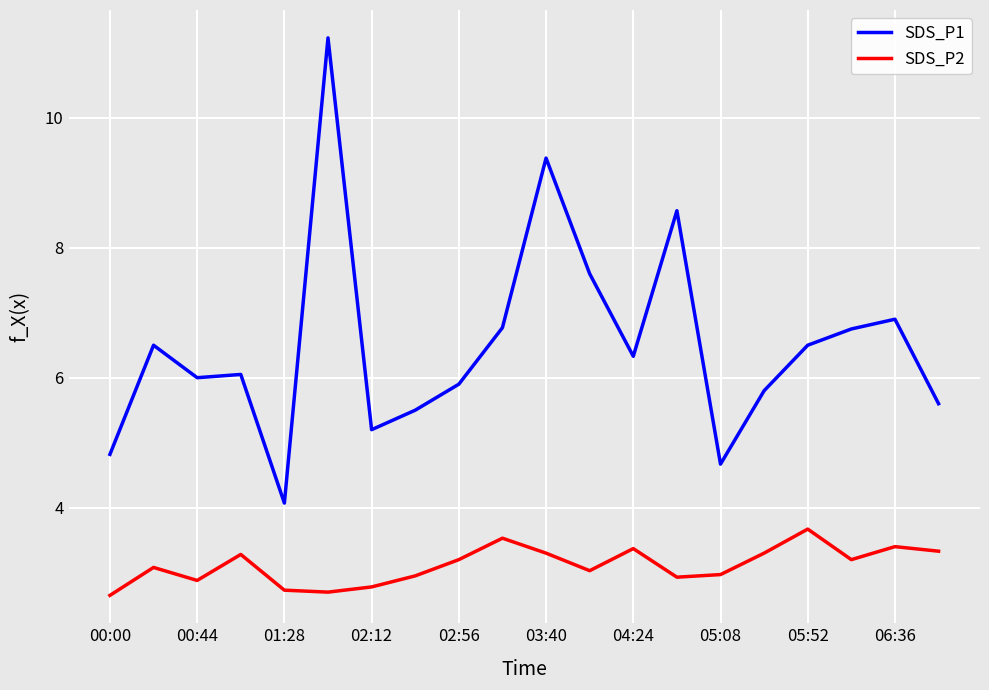

What is the greatest value displayed?

11.2